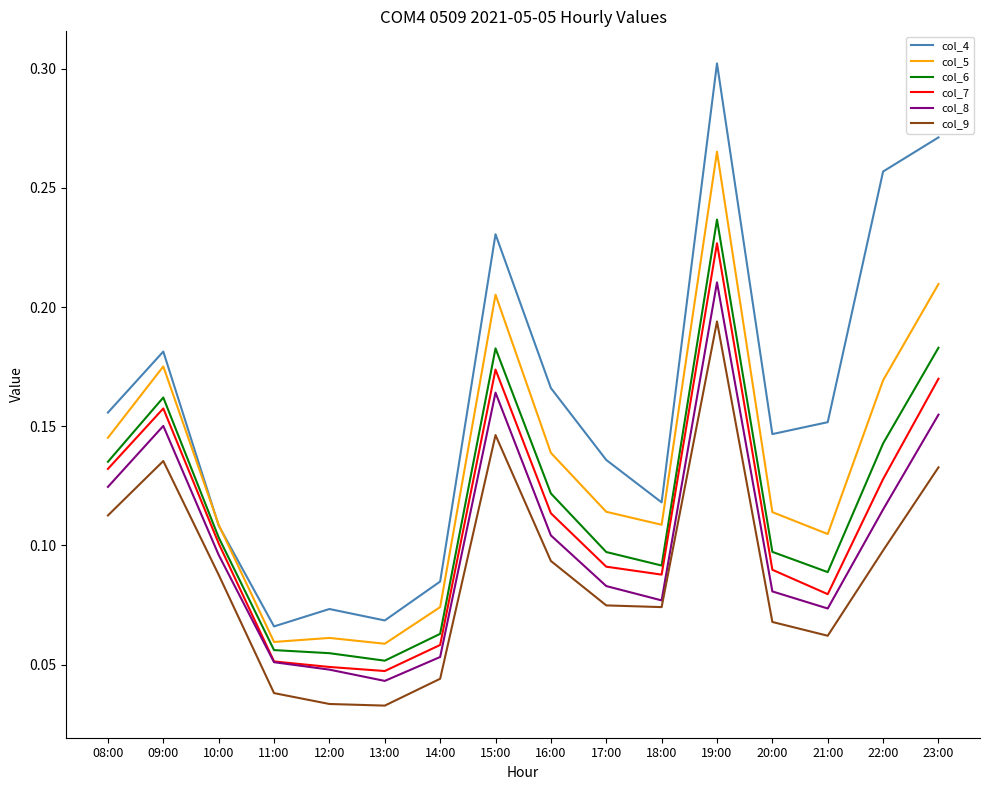

Which series changed the most between 13:00 and 23:00?

col_4